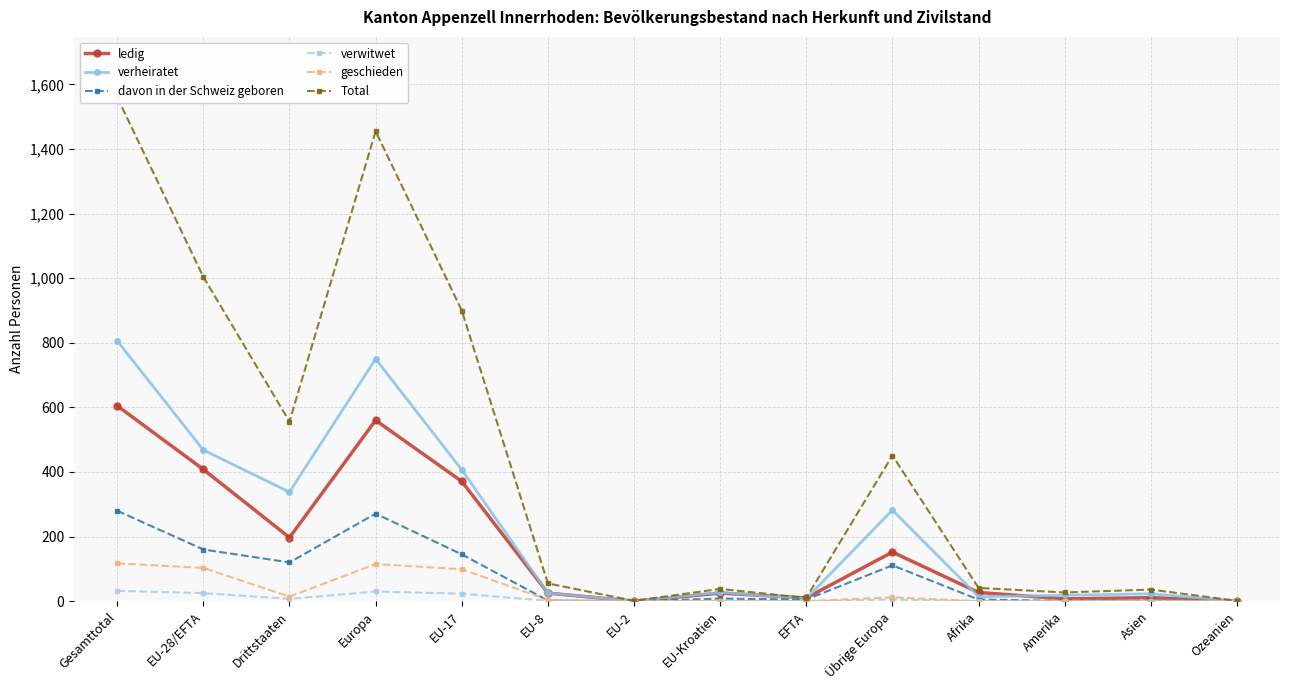

Rank the series by their maximum value, from highest to lowest.

Total, verheiratet, ledig, davon in der Schweiz geboren, geschieden, verwitwet